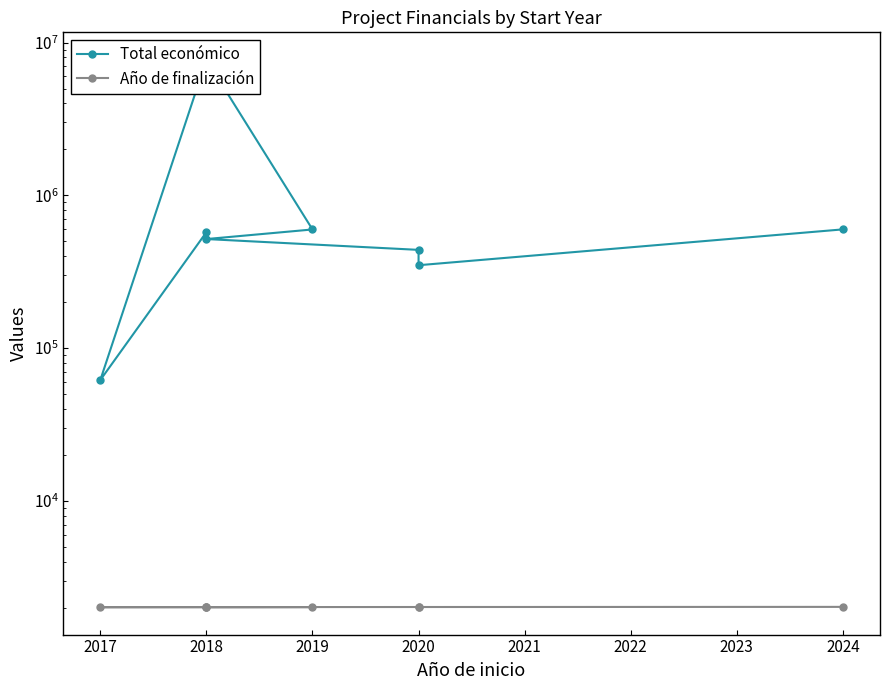

What are all the series names shown in the legend?

Total económico, Año de finalización